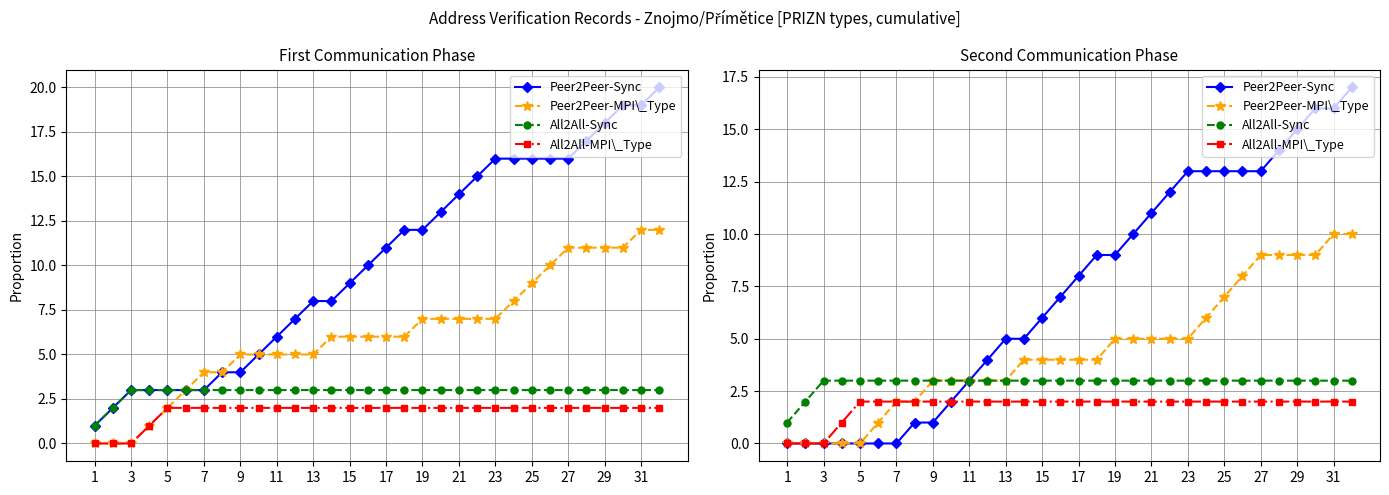

Which category has the lowest value across all series?

1